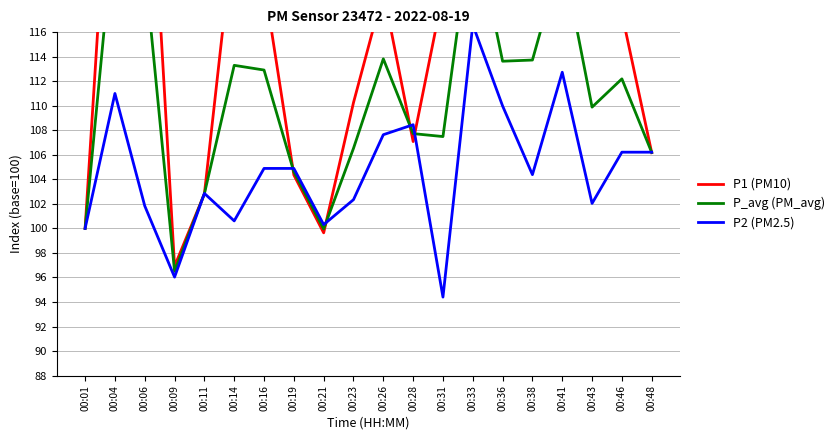

At which category does P2 (PM2.5) reach its first local valley?

00:09